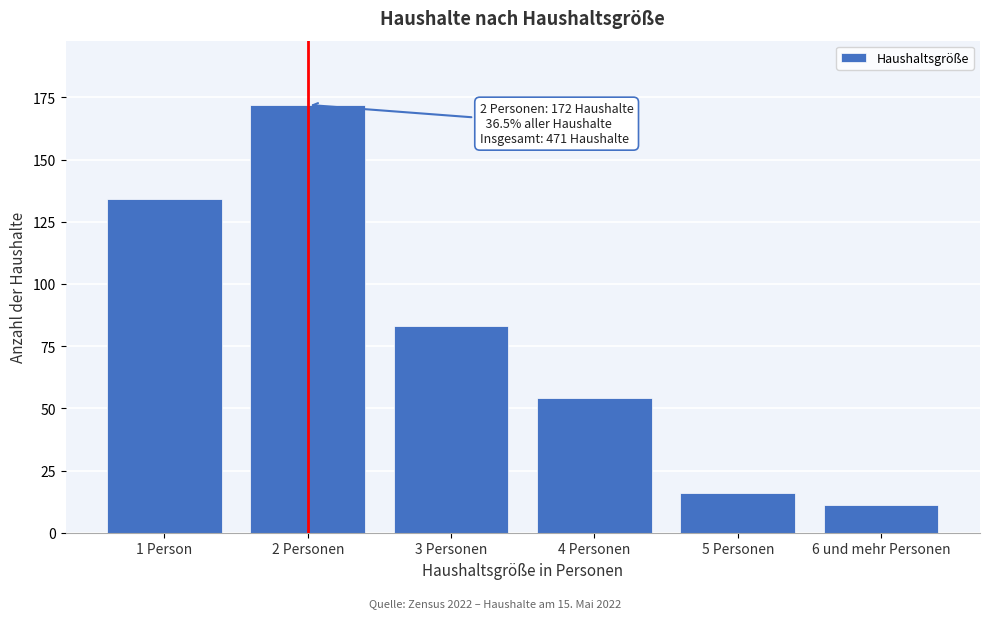

Reading left to right, list all the values displayed in this chart.

1 Person=134	2 Personen=172	3 Personen=83	4 Personen=54	5 Personen=16	6 und mehr Personen=11